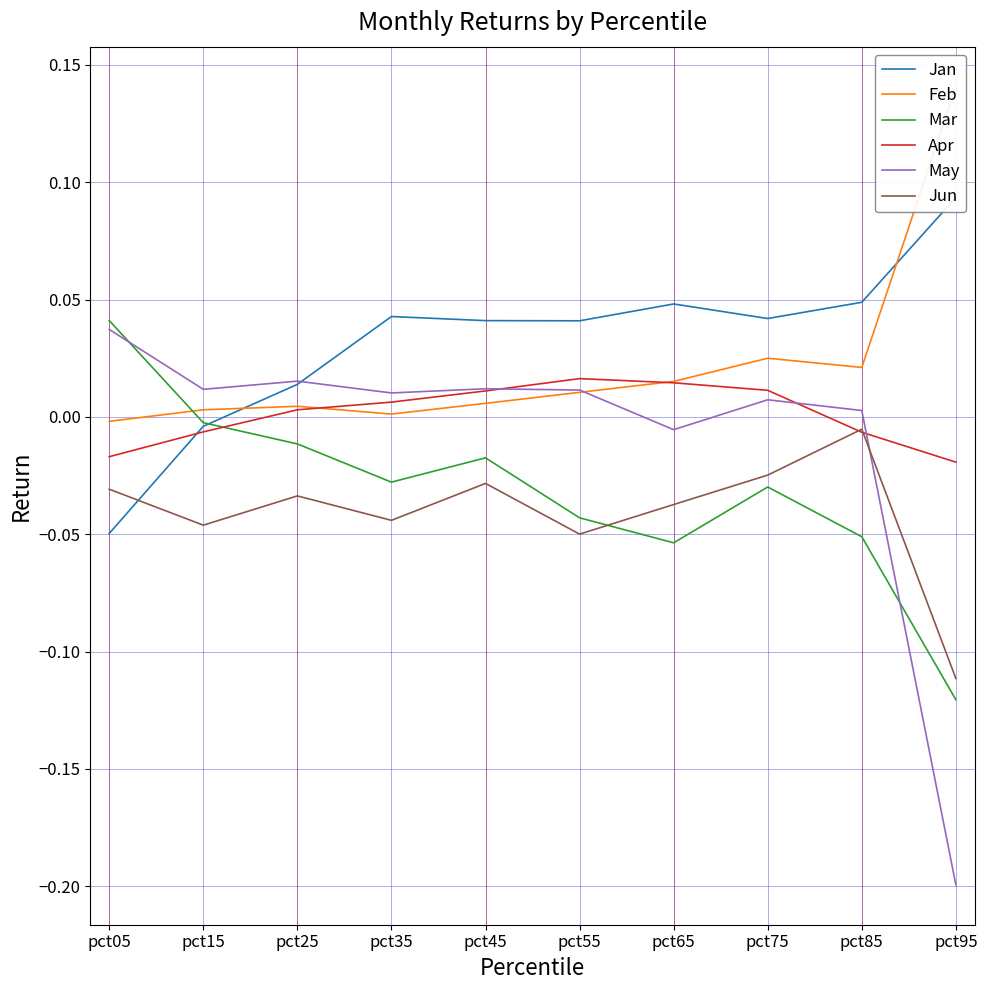

Is the value of Jan at pct85 greater than the value of Jun at pct35?

Yes